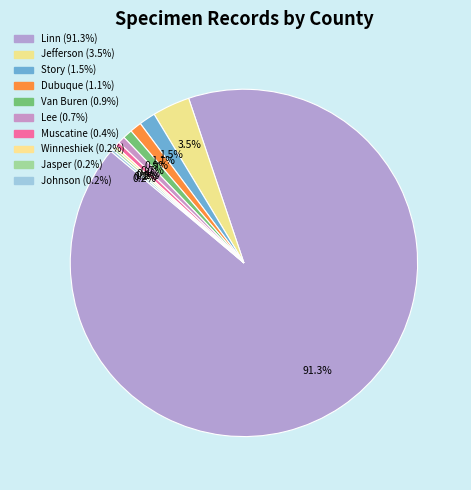

Between Van Buren and Jefferson, which is larger?

Jefferson